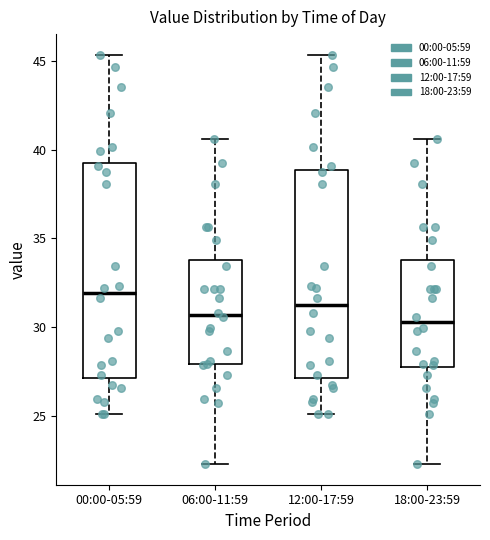

Reading left to right, read every box against the y-axis: the position of its median line, the range the box covers, and the ends of its whiskers. The values are not printed on the chart, so give them approximately, as read against the axis.

00:00-05:59: median 32.0, box 27.0 to 39.5, whiskers 25.0 to 45.5
06:00-11:59: median 30.5, box 28.0 to 34.0, whiskers 22.5 to 40.5
12:00-17:59: median 31.0, box 27.0 to 39.0, whiskers 25.0 to 45.5
18:00-23:59: median 30.5, box 27.5 to 34.0, whiskers 22.5 to 40.5